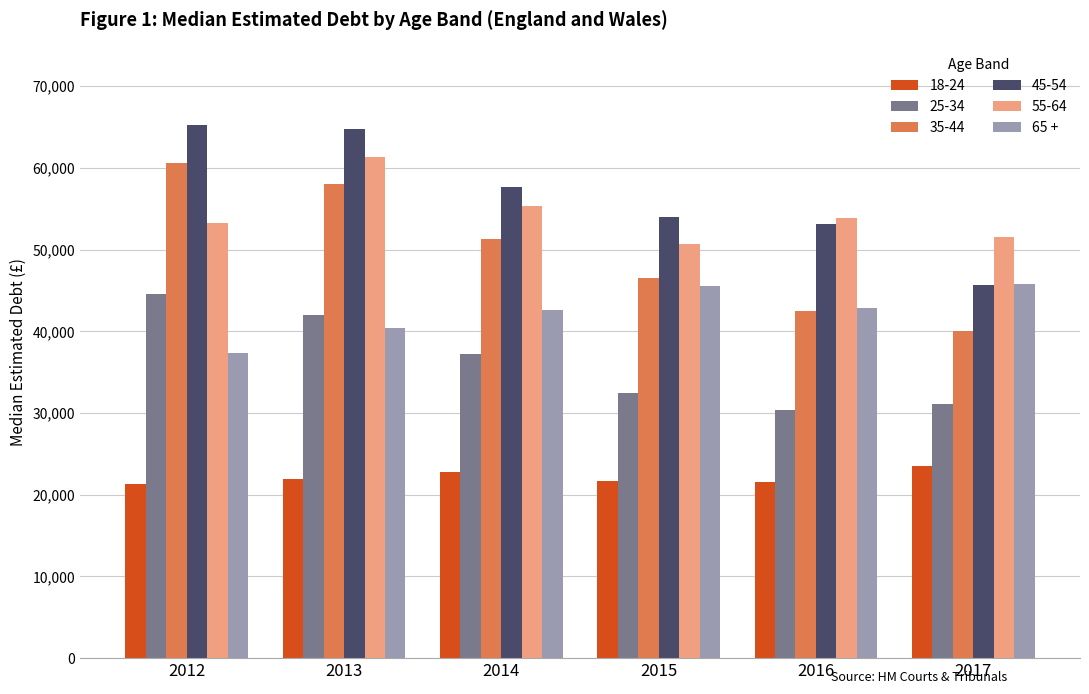

What is the difference between the highest and lowest values at 2017?

27965.3